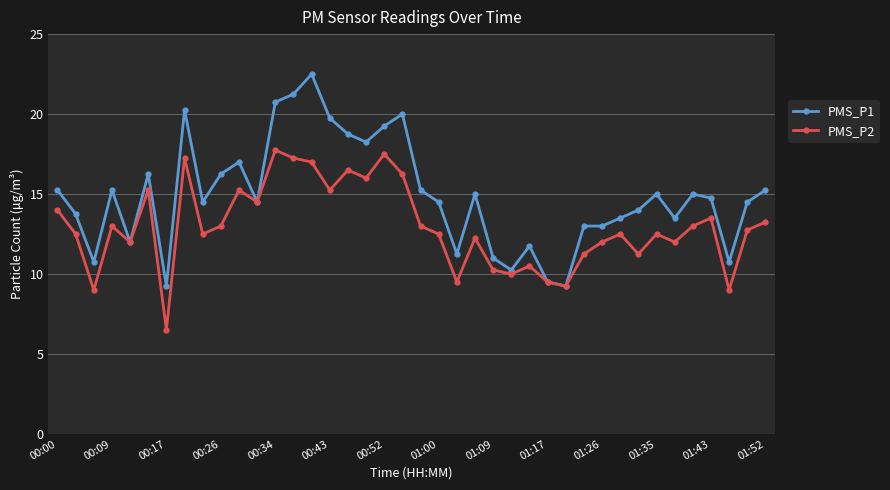

Which series has the largest total across all categories?

PMS_P1